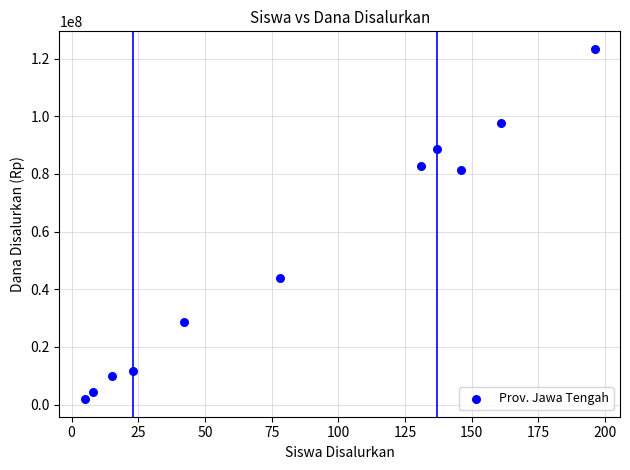

What is the range of Y values (max minus min)?

121500000